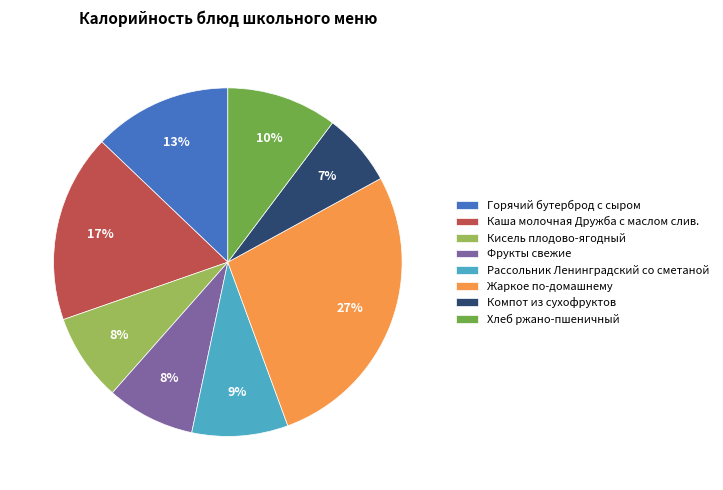

What is the ratio of the value at Хлеб ржано-пшеничный to the value at Рассольник Ленинградский со сметаной?

1.1